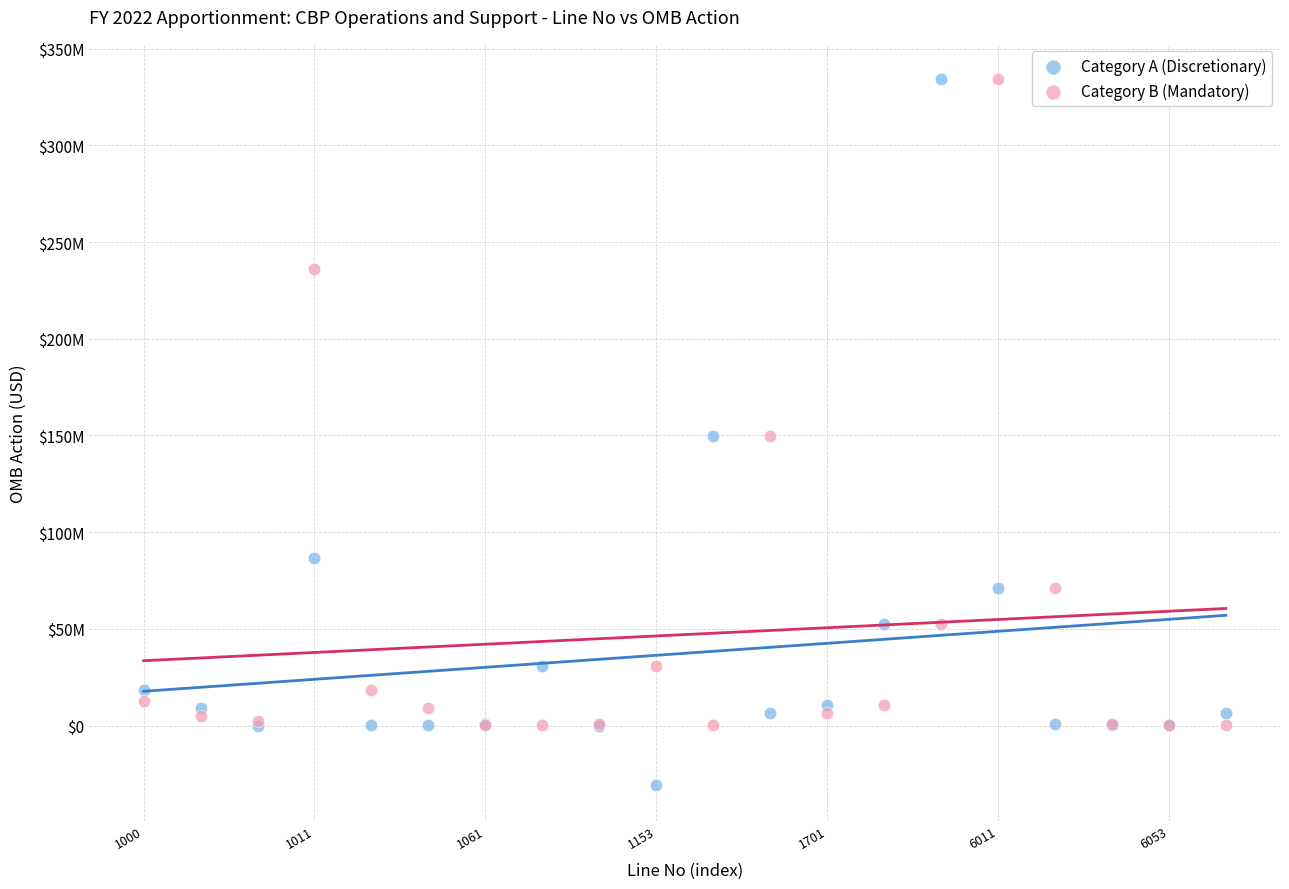

What are all the series names shown in the legend?

Category A (Discretionary), Category B (Mandatory)